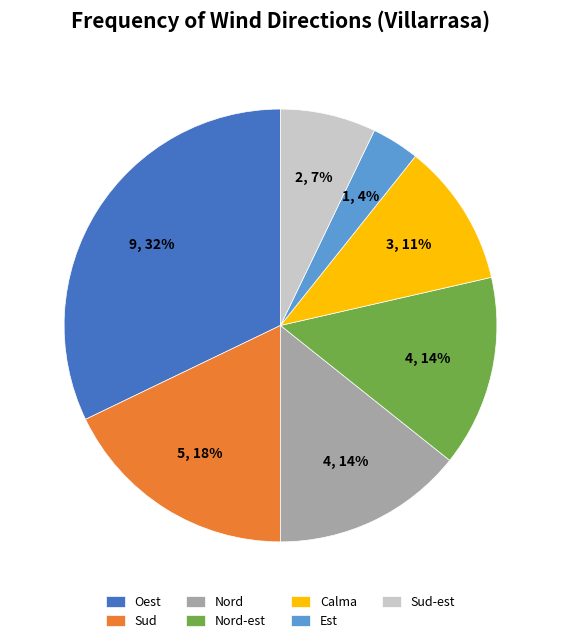

What is the largest slice in the pie chart?

Oest